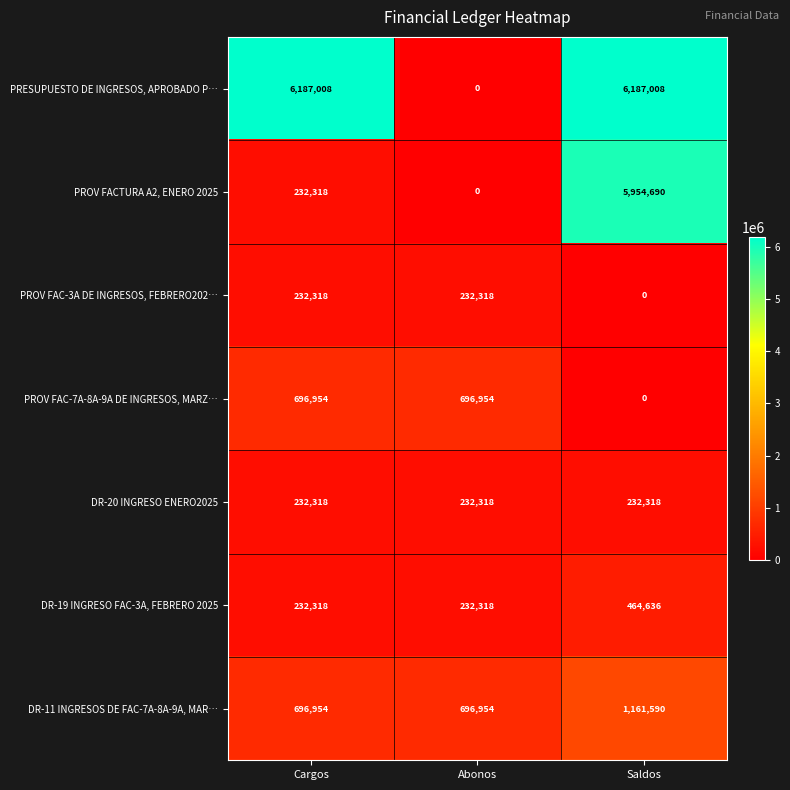

Between Cargos and Abonos, which series saw the biggest shift?

PRESUPUESTO DE INGRESOS, APROBADO P…